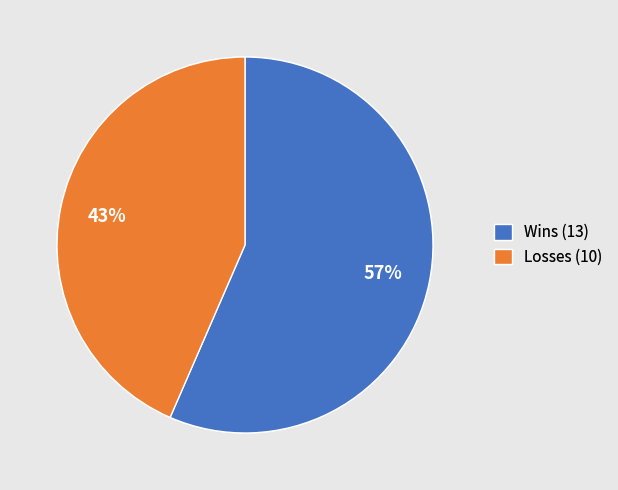

Between Losses (10) and Wins (13), which is larger?

Wins (13)